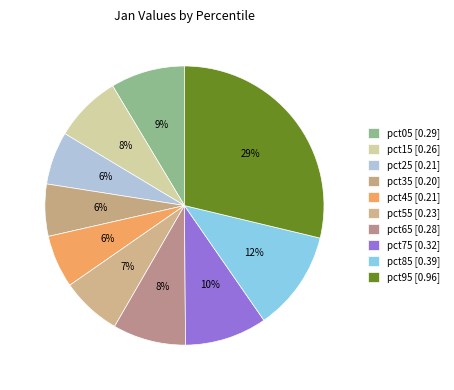

Count the number of slices in the pie.

10